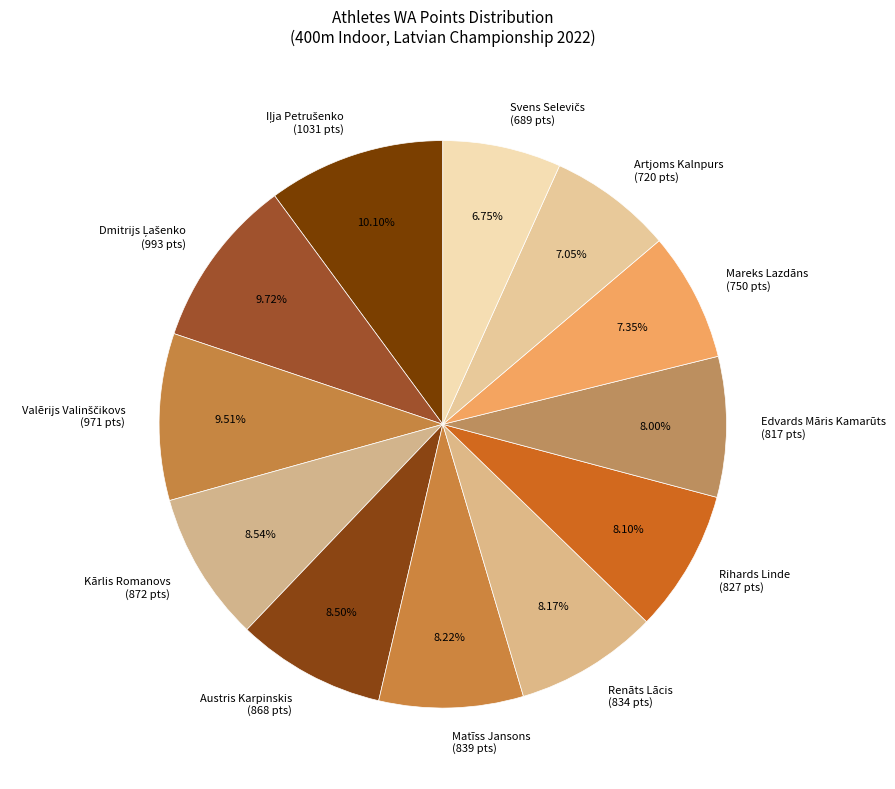

How many segments does this pie chart have?

12